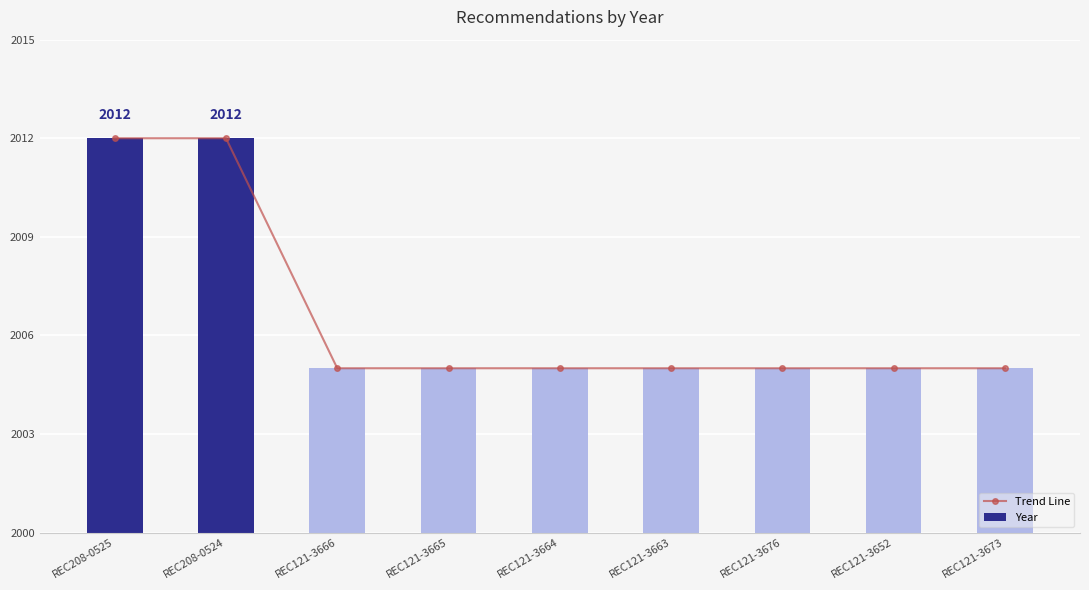

Which category has the lowest value across all series?

REC121-3666